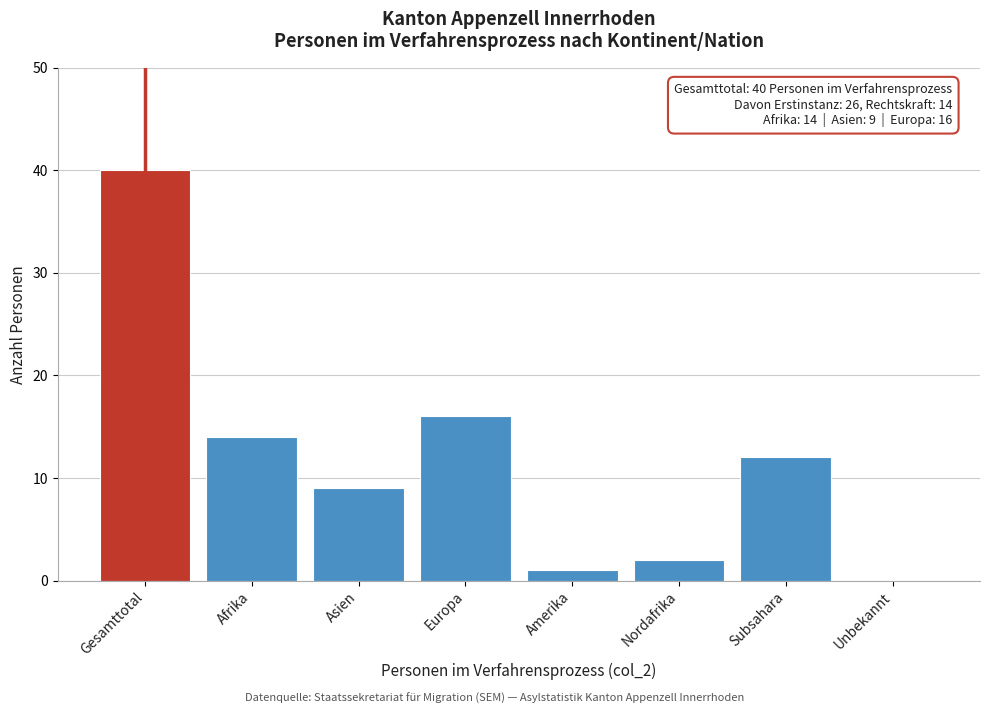

Reading left to right, list all the values displayed in this chart.

Gesamttotal=40	Afrika=14	Asien=9	Europa=16	Amerika=1	Nordafrika=2	Subsahara=12	Unbekannt=0